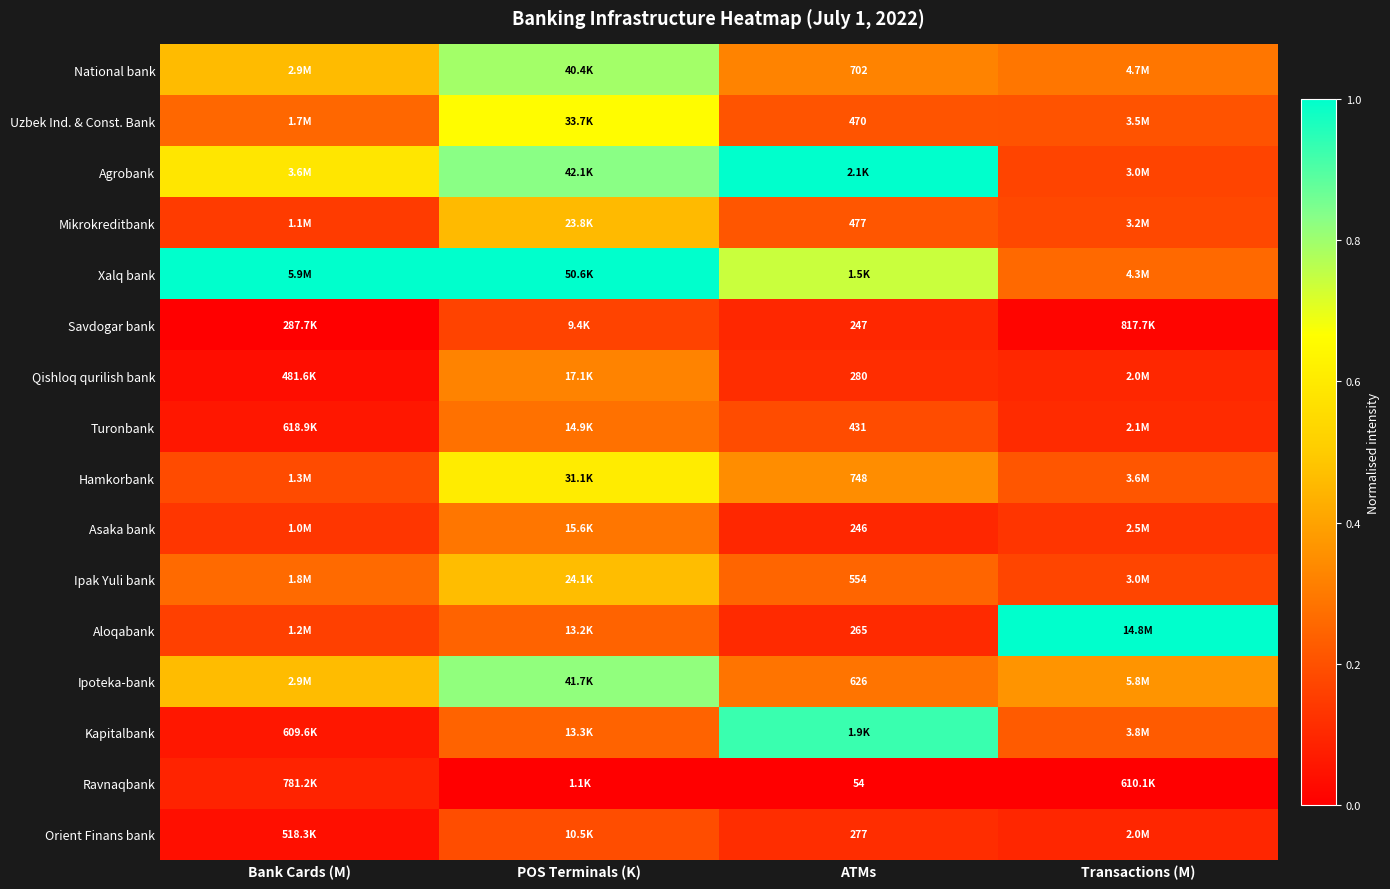

Which category has the lowest value in the Savdogar bank series?

Bank Cards (M)